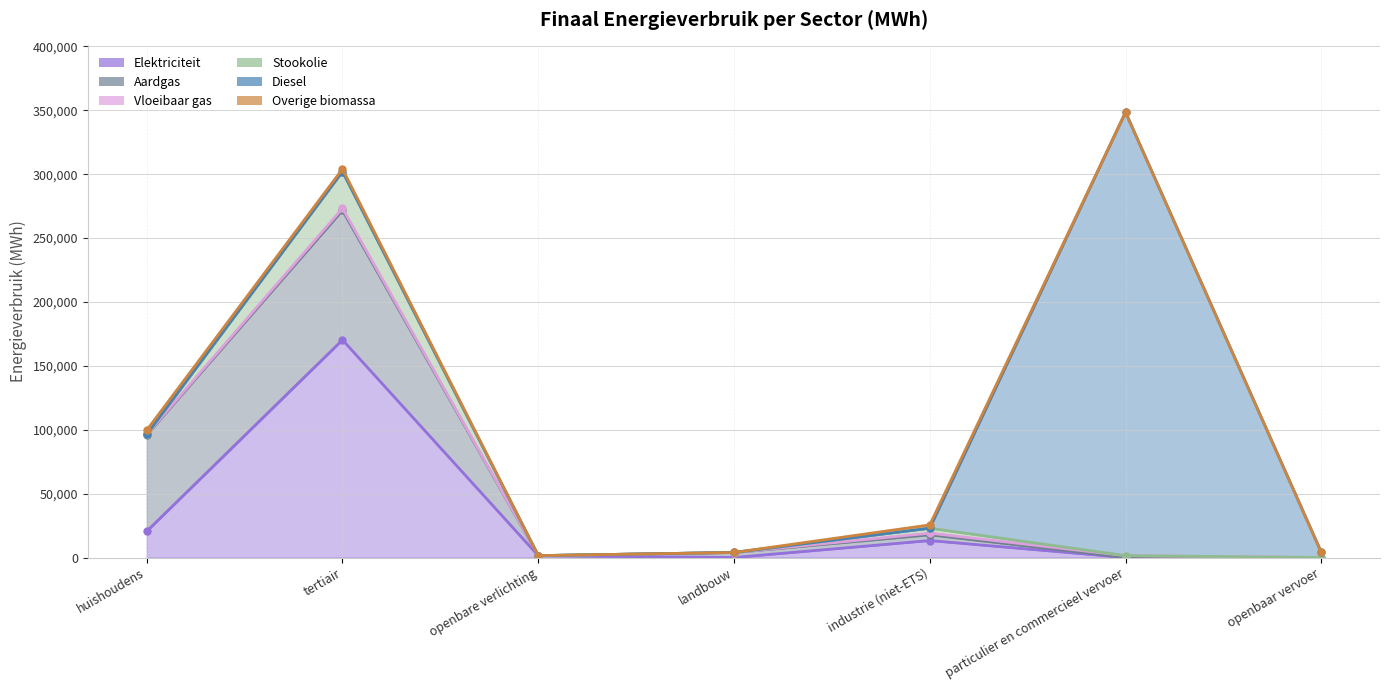

The Vloeibaar gas series shows 665.4 at huishoudens. True or false?

False